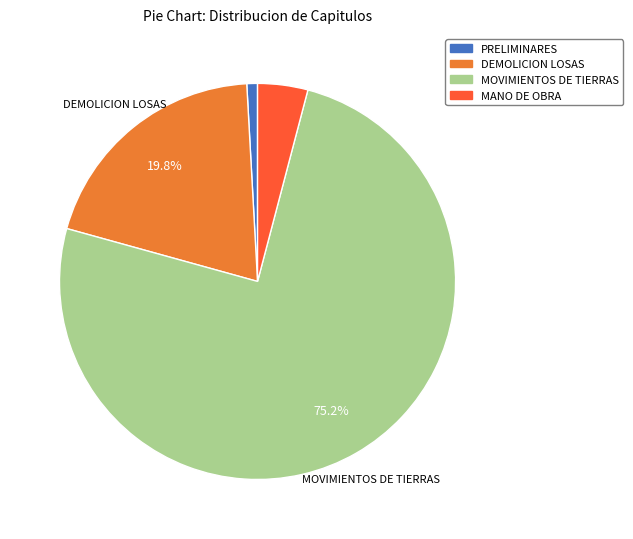

Combined, do PRELIMINARES and MANO DE OBRA account for over 50%?

No